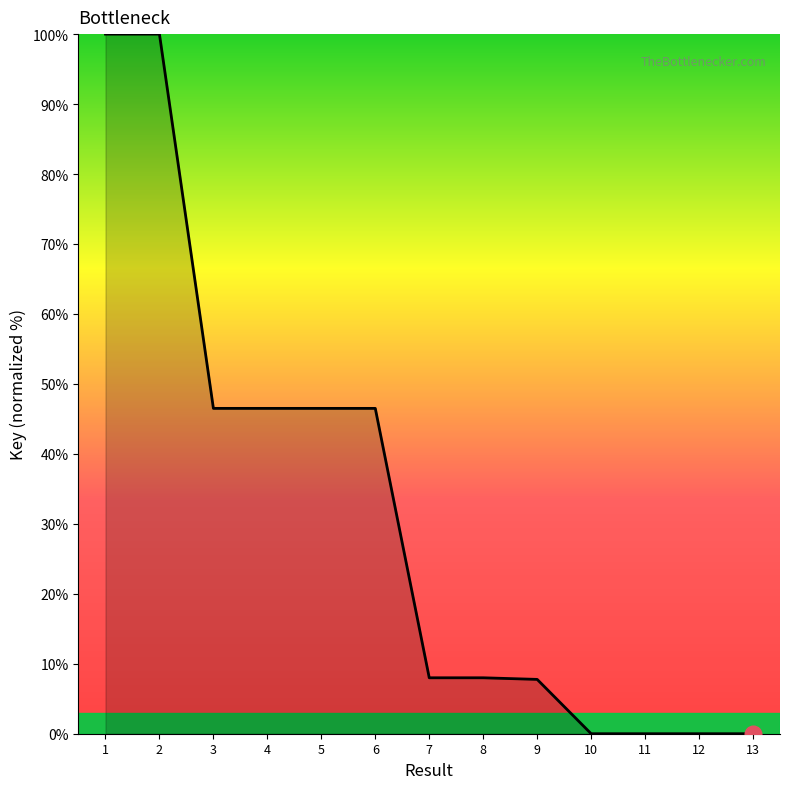

Is it true that the value at 10 is 0.0?

True